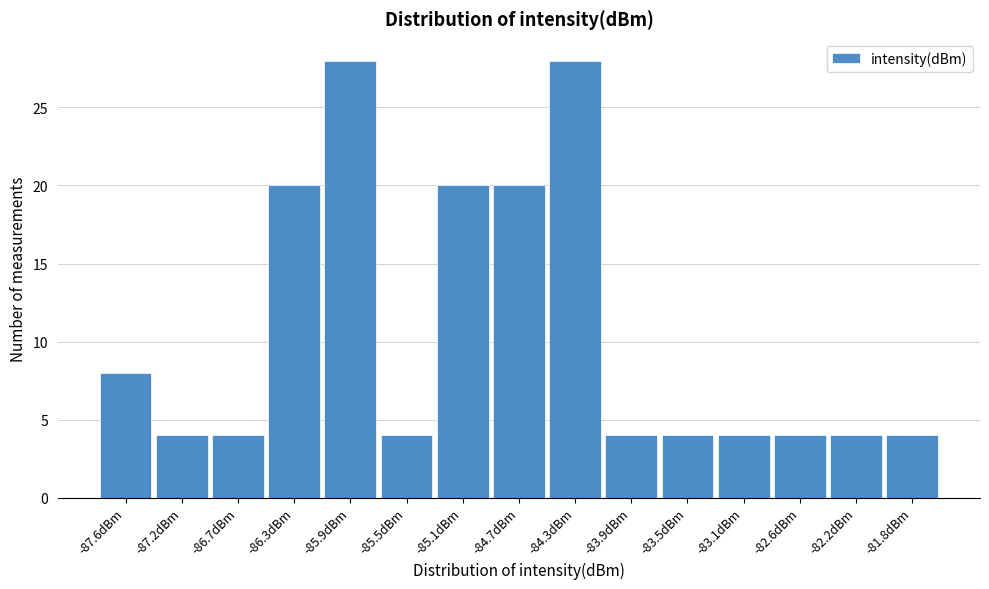

Reading left to right, what are all the values shown in this chart?

-87.6dBm=8	-87.2dBm=4	-86.7dBm=4	-86.3dBm=20	-85.9dBm=28	-85.5dBm=4	-85.1dBm=20	-84.7dBm=20	-84.3dBm=28	-83.9dBm=4	-83.5dBm=4	-83.1dBm=4	-82.6dBm=4	-82.2dBm=4	-81.8dBm=4